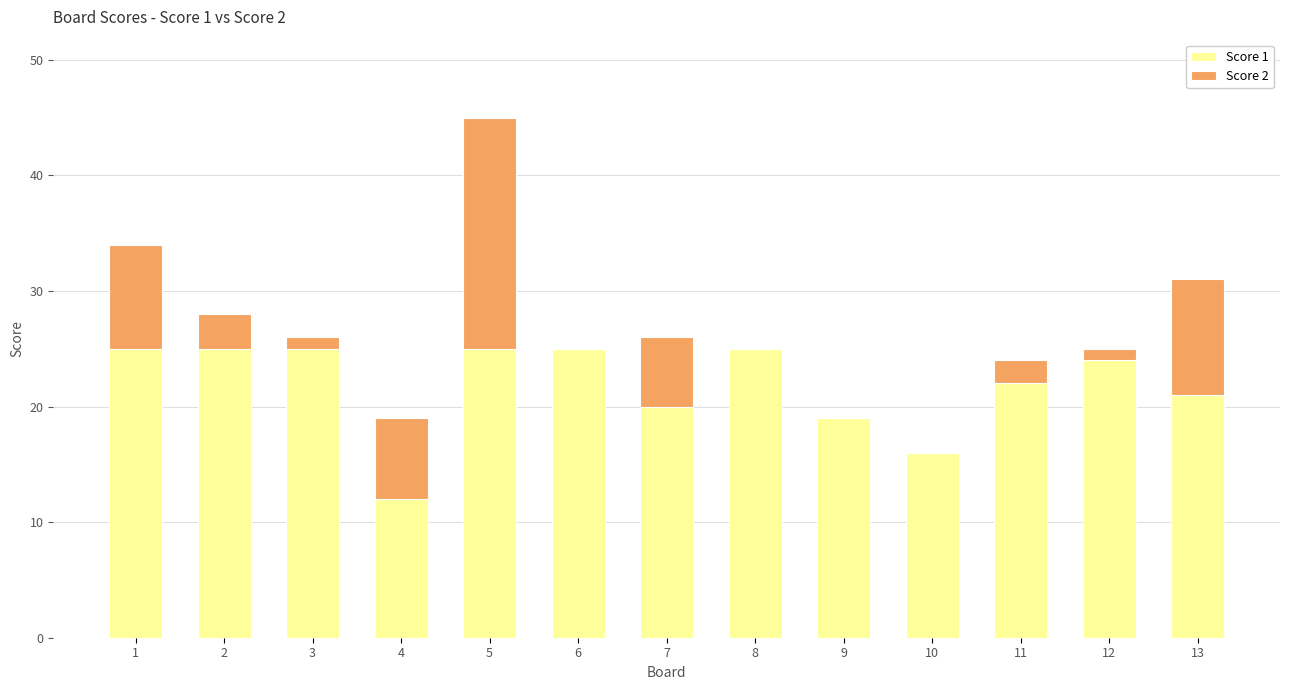

Reading right to left, list the values for the Score 1 series.

13=21	12=24	11=22	10=16	9=19	8=25	7=20	6=25	5=25	4=12	3=25	2=25	1=25